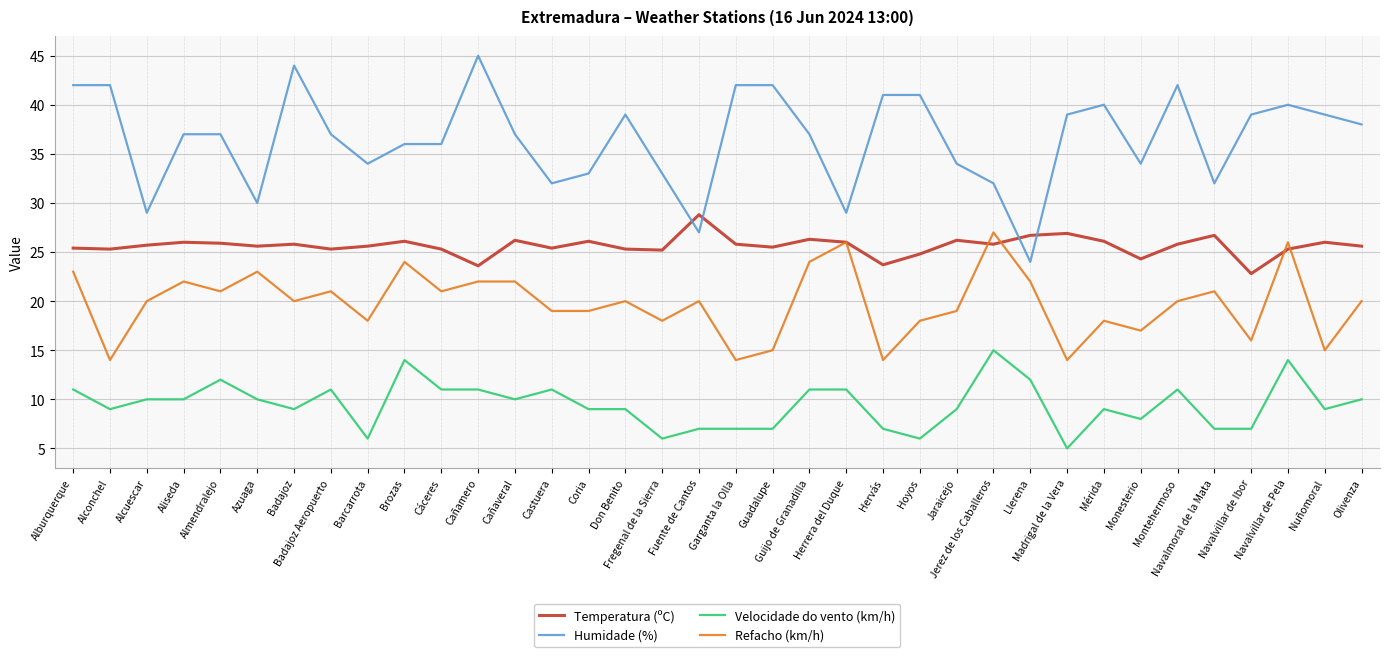

List the series in order of their overall mean, lowest first.

Velocidade do vento (km/h), Refacho (km/h), Temperatura (ºC), Humidade (%)